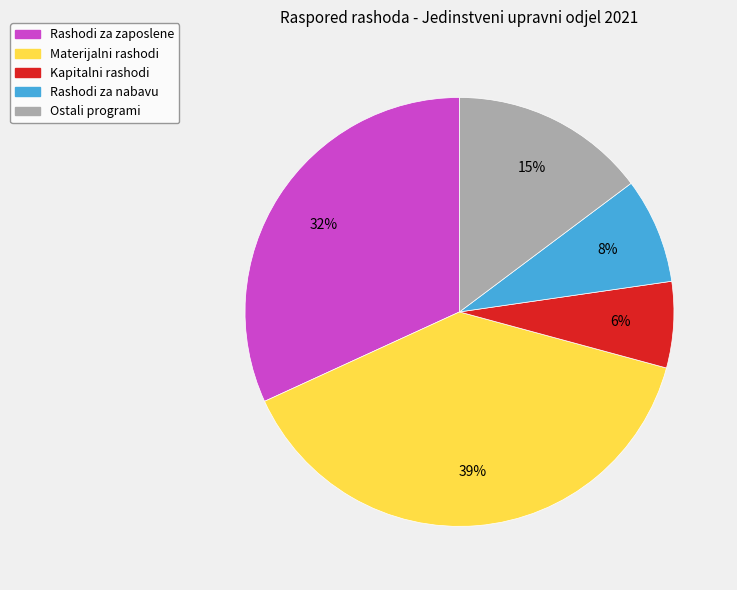

Does any single category account for the majority?

No